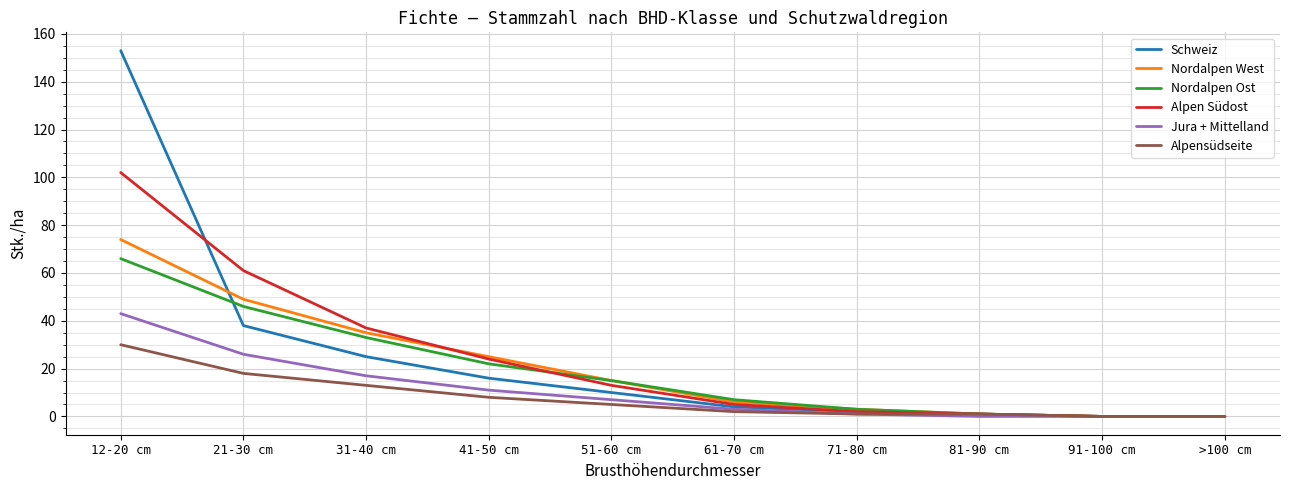

What is the greatest value displayed?

153